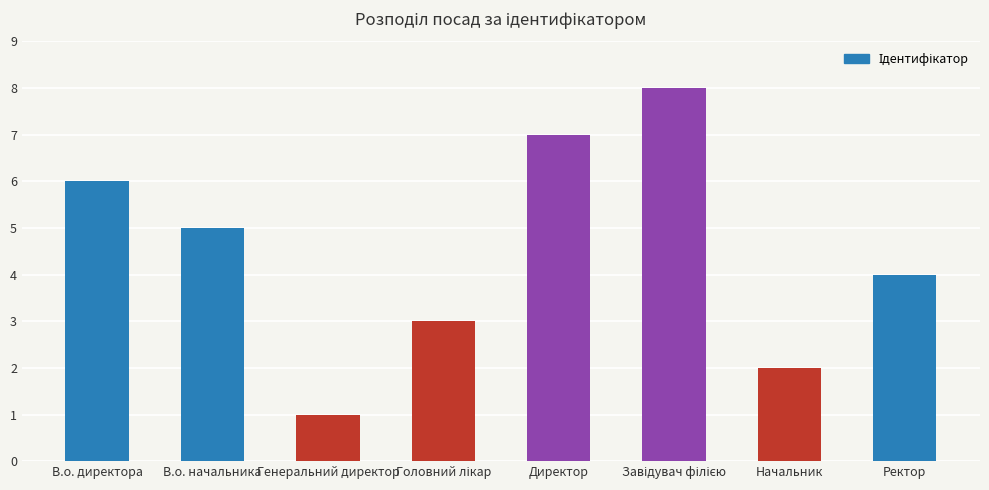

Reading left to right, extract all data points from this chart.

6	5	1	3	7	8	2	4